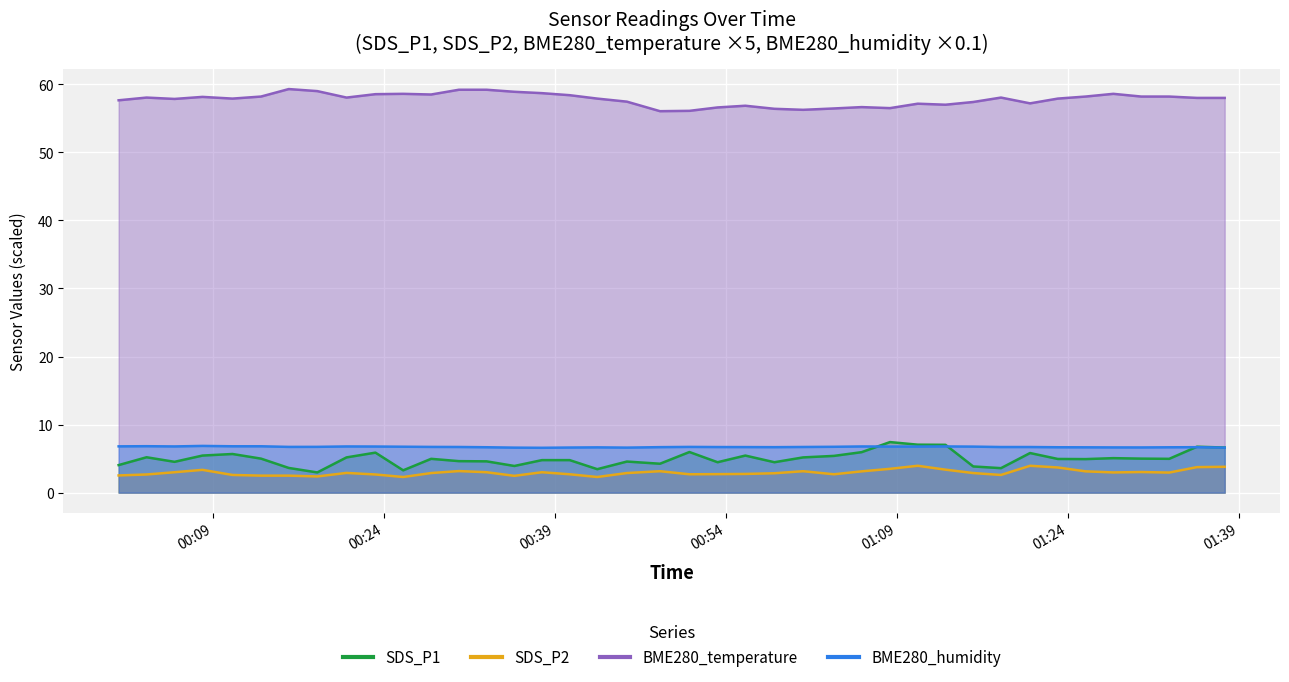

Is it true that SDS_P1 equals 1.2 at 2022/01/02 00:33:02?

False